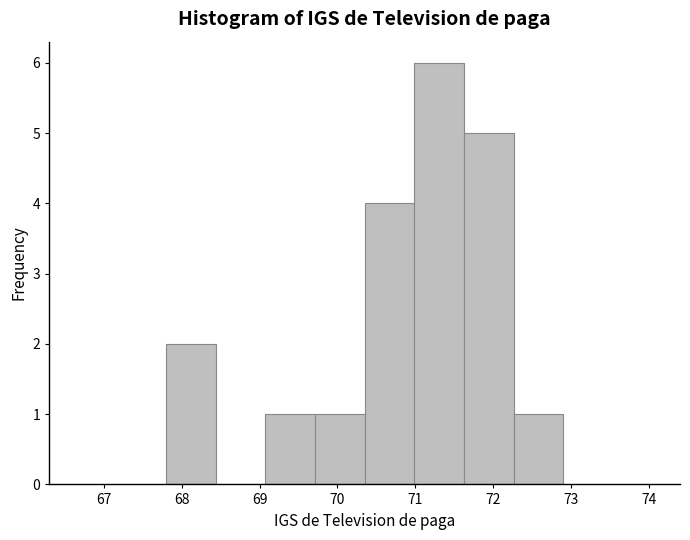

Reading left to right, list every bar in this chart as the range it spans on the x-axis followed by its height. Neither the bar edges nor the heights are printed on the chart, so give them approximately, as read against the axes.

67.8 to 68.4: 2
68.4 to 69.1: 0
69.1 to 69.7: 1
69.7 to 70.4: 1
70.4 to 71.0: 4
71.0 to 71.6: 6
71.6 to 72.3: 5
72.3 to 72.9: 1